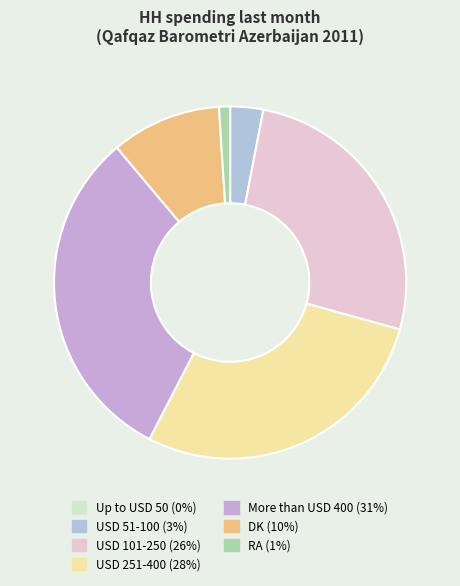

How many slices are in this pie chart?

7